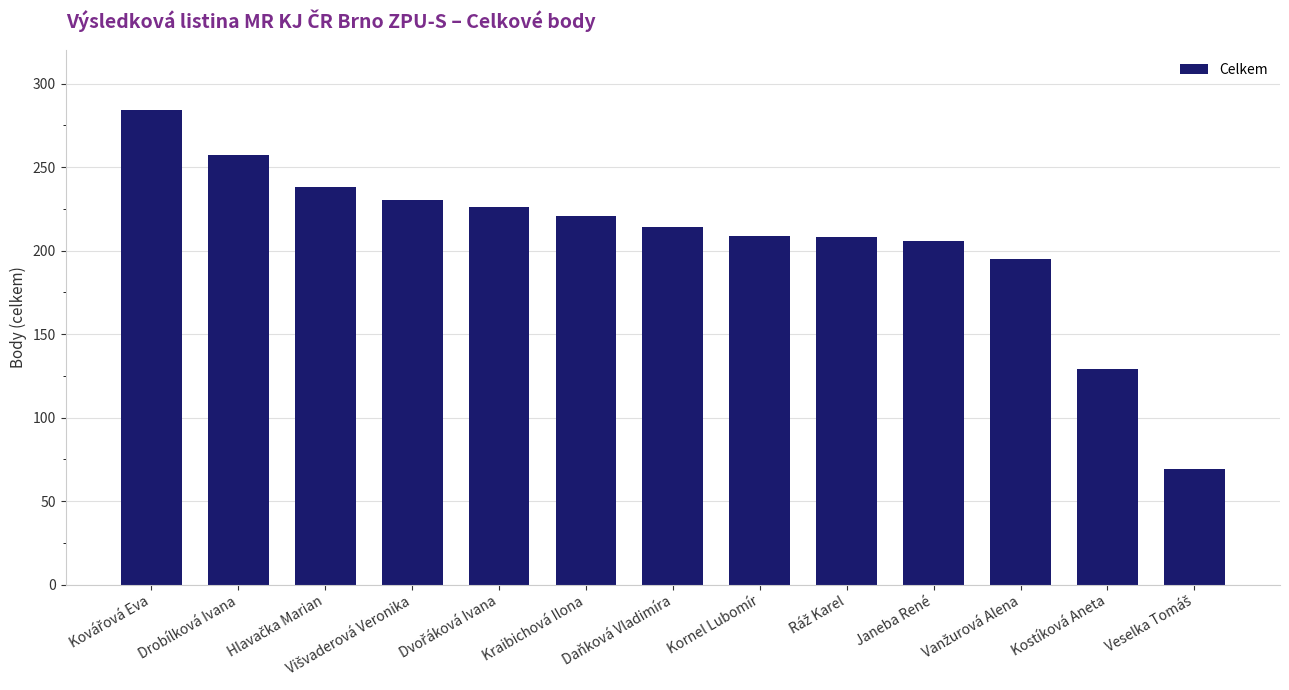

What is the average value?

207